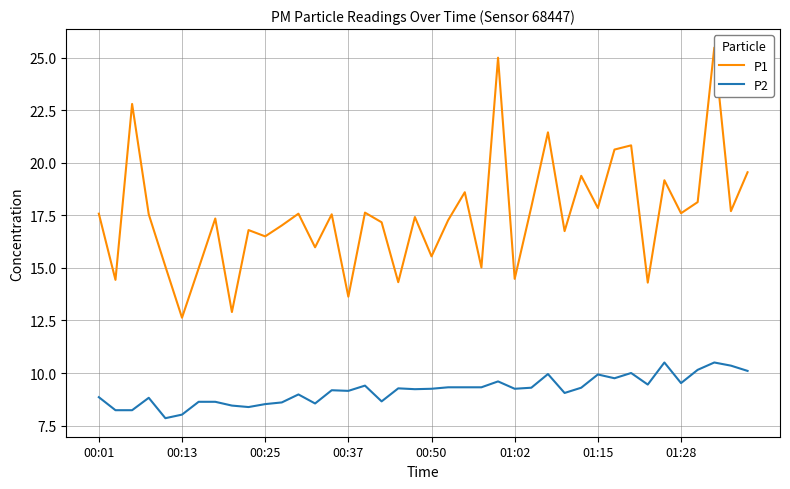

Is it true that P2 equals 9.5 at 01:28?

True